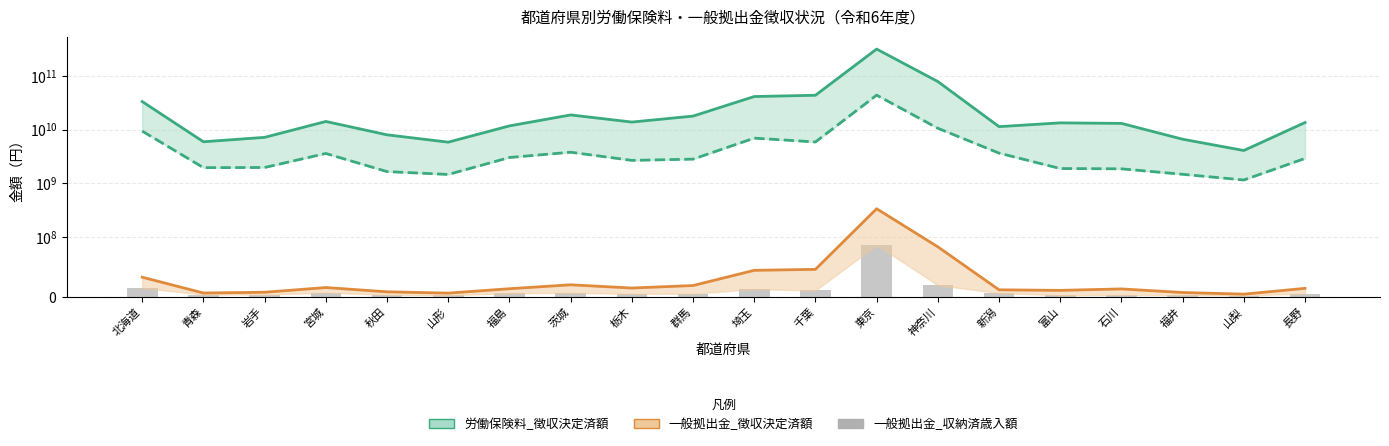

Rank the categories by 労働保険料_収納済歳入額 value from highest to lowest.

東京, 神奈川, 北海道, 埼玉, 千葉, 茨城, 新潟, 宮城, 福島, 長野, 群馬, 栃木, 岩手, 青森, 富山, 石川, 秋田, 福井, 山形, 山梨